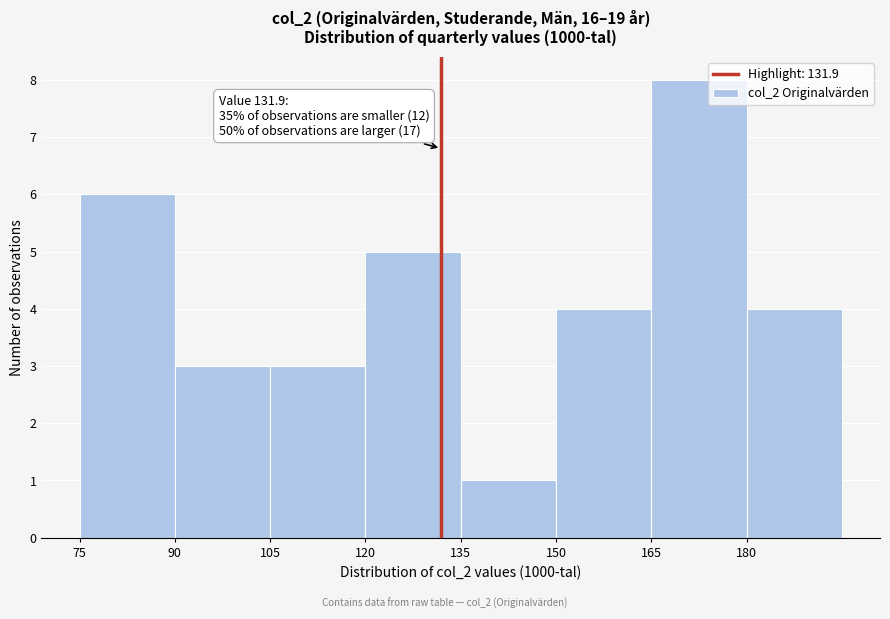

Which range on the x-axis has the tallest bar?

165 to 180